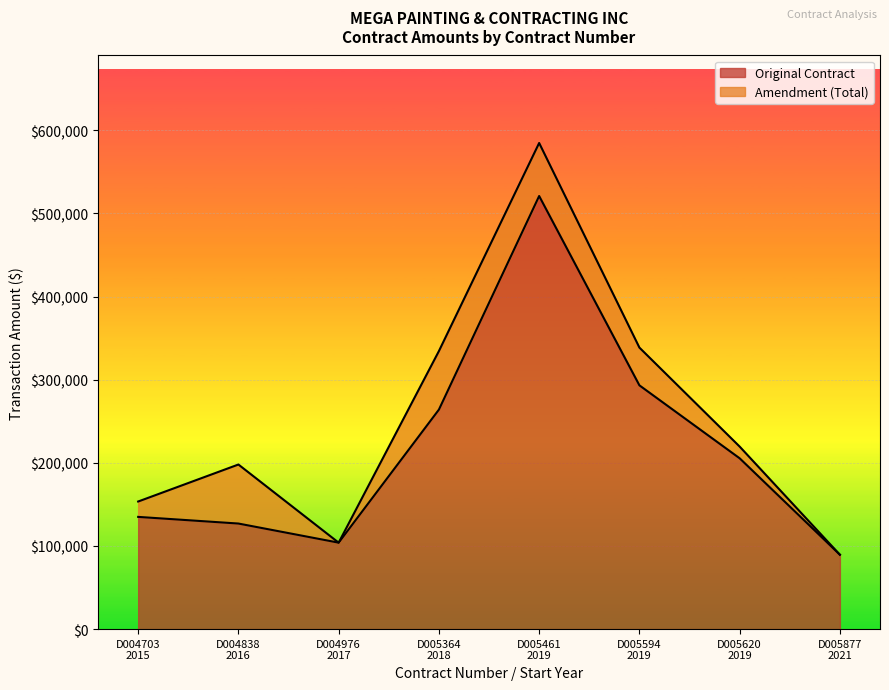

What is the label of the 5th point from the left?

D005461
2019